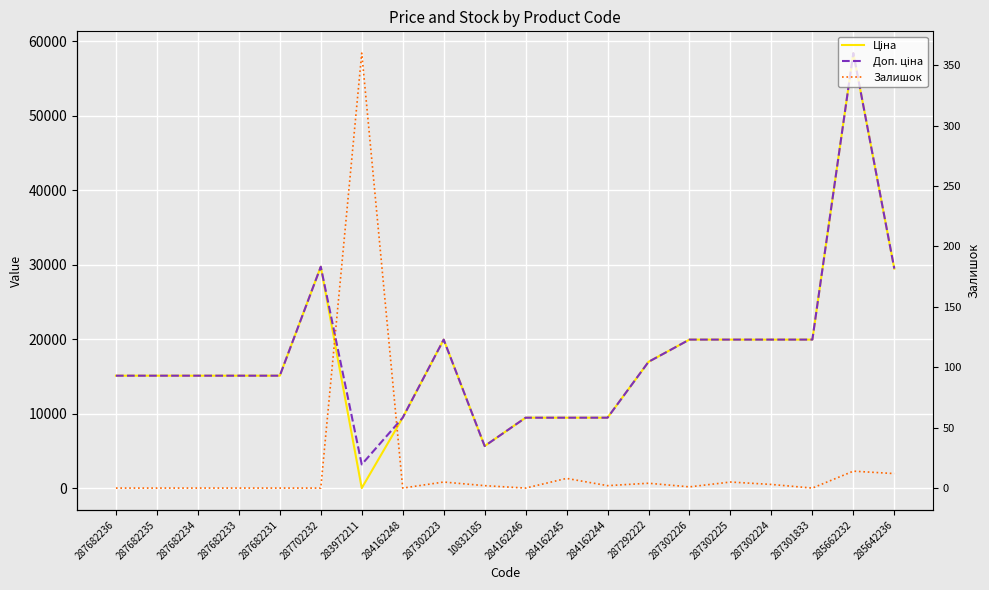

How many lines are shown in the chart?

3